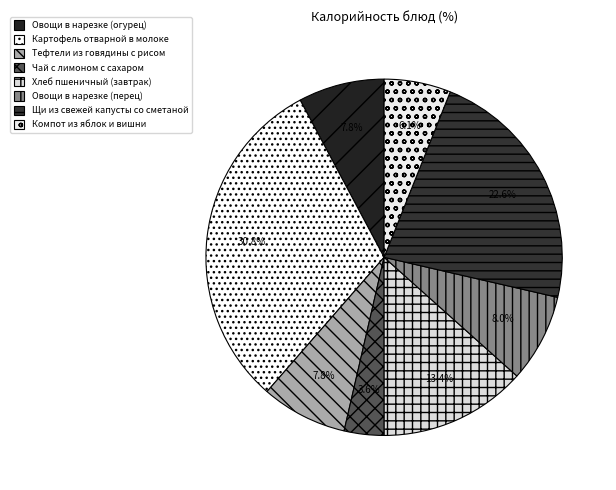

Is there any slice that represents more than half of the pie?

No